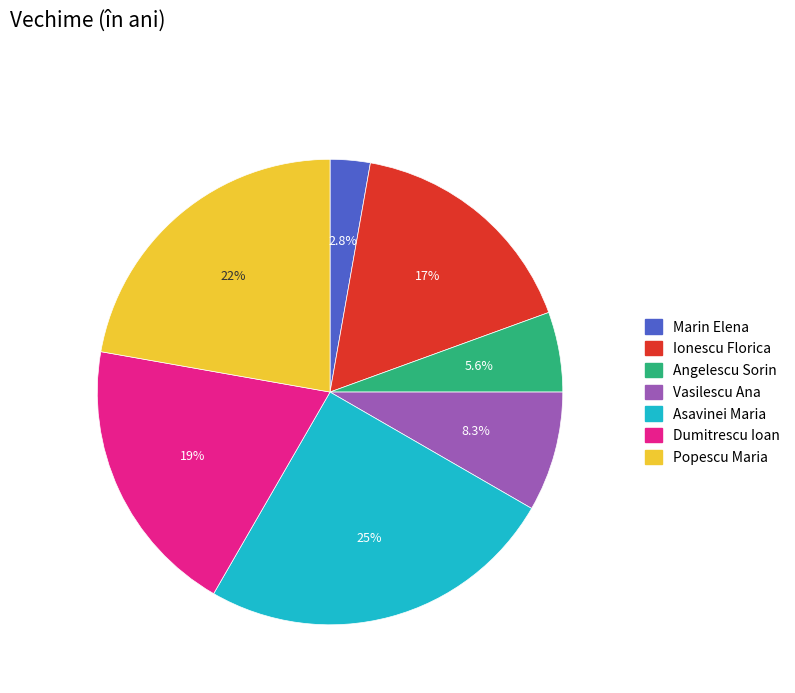

Which slice is the smallest?

Marin Elena